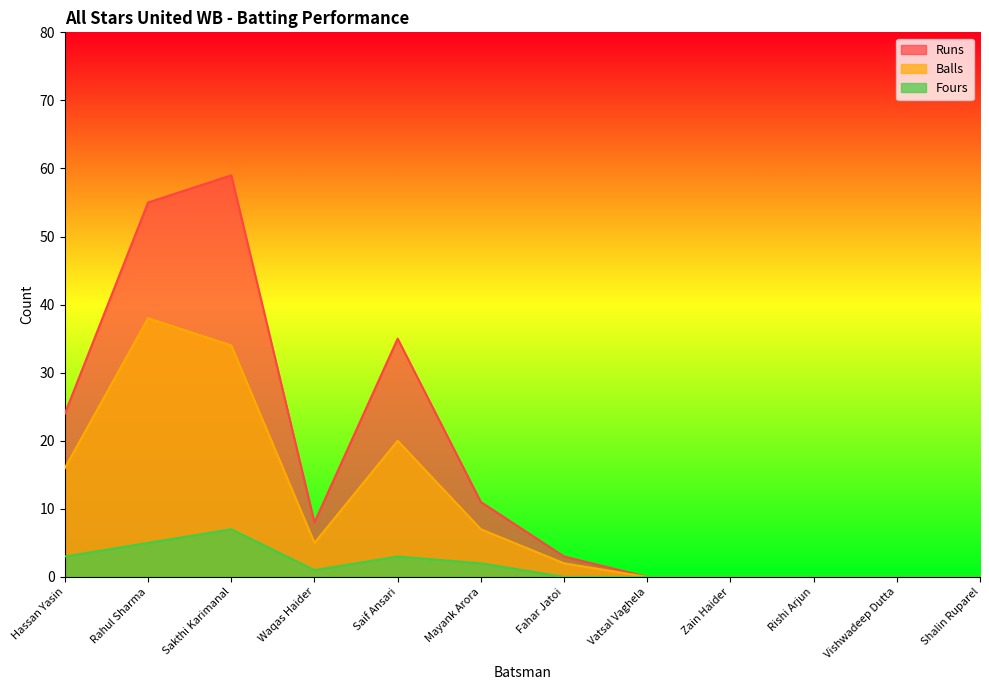

What are all the series names shown in the legend?

Runs, Balls, Fours